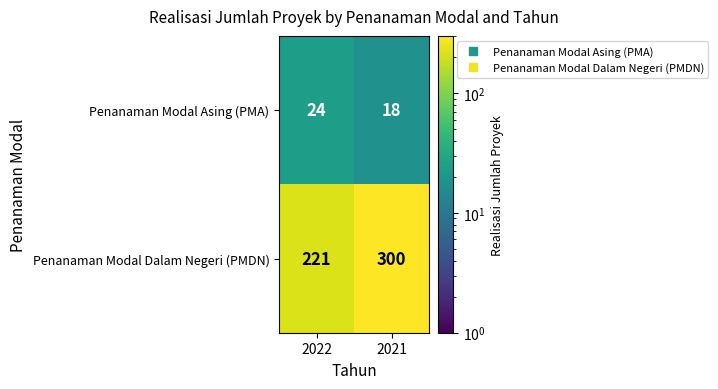

Which series has the widest spread of values?

Penanaman Modal Dalam Negeri (PMDN)